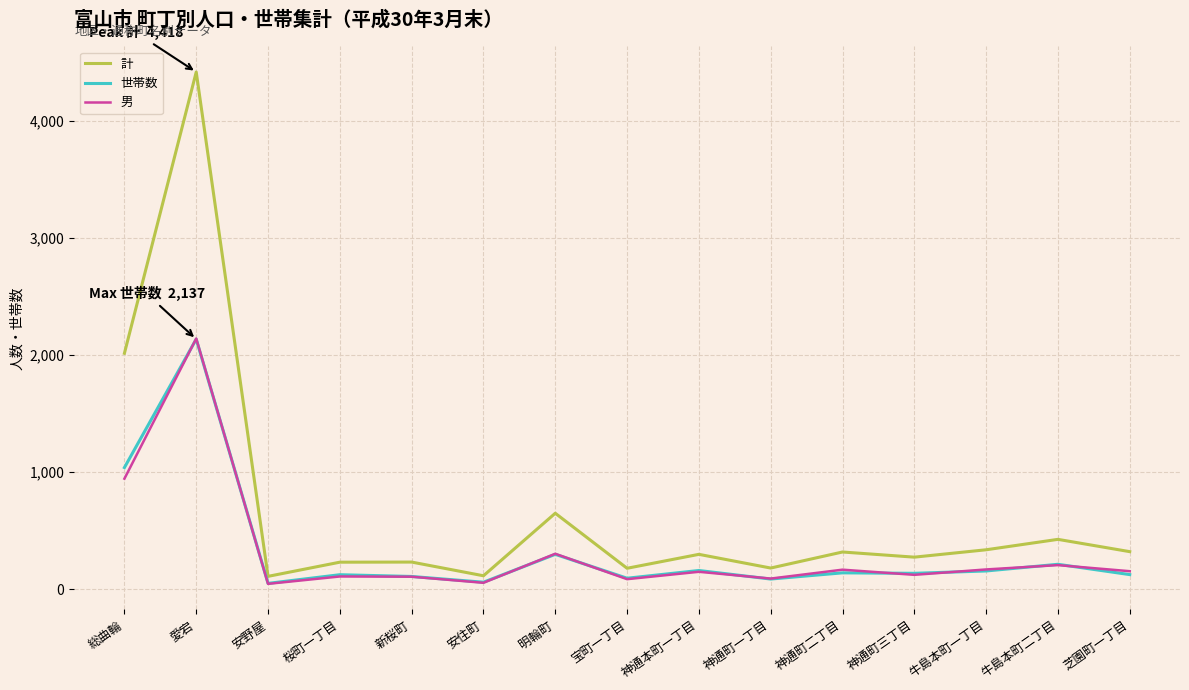

True or false: 男 and 計 intersect in this chart.

False